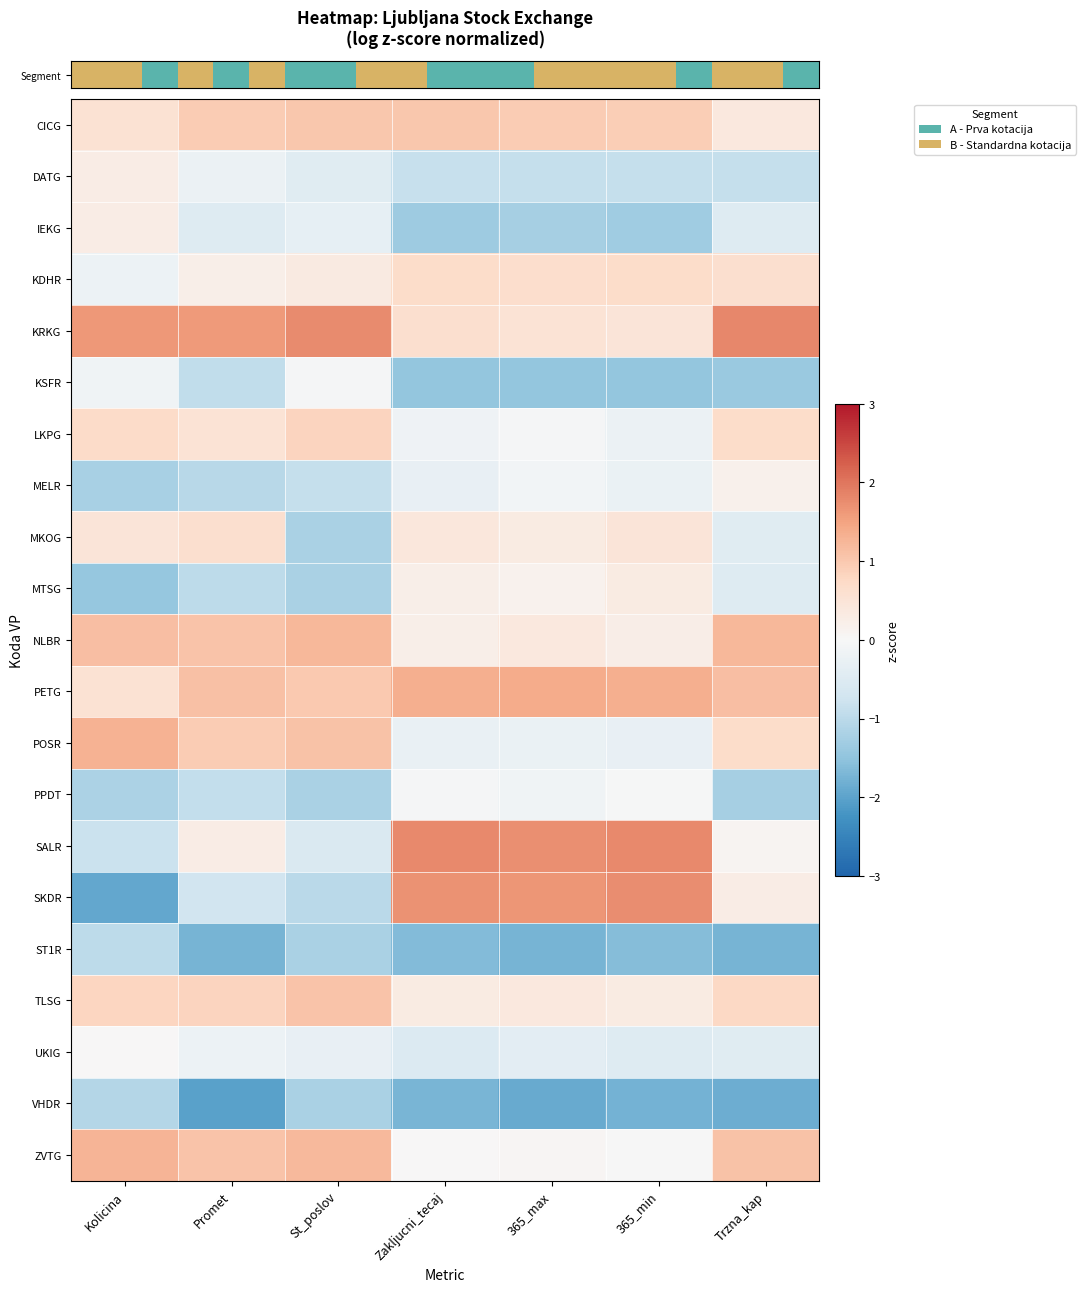

Which has a higher value, 365_max or St_poslov?

St_poslov